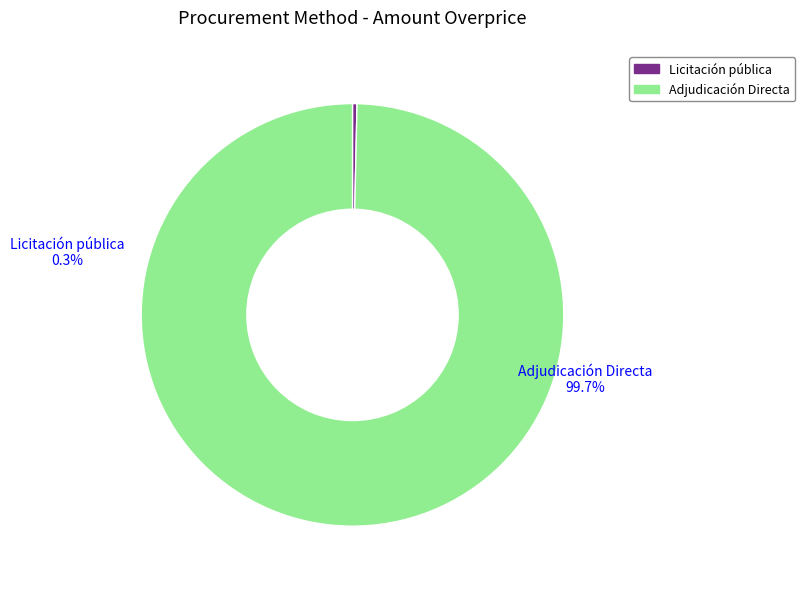

To the nearest percent, what portion does Adjudicación Directa represent?

100%